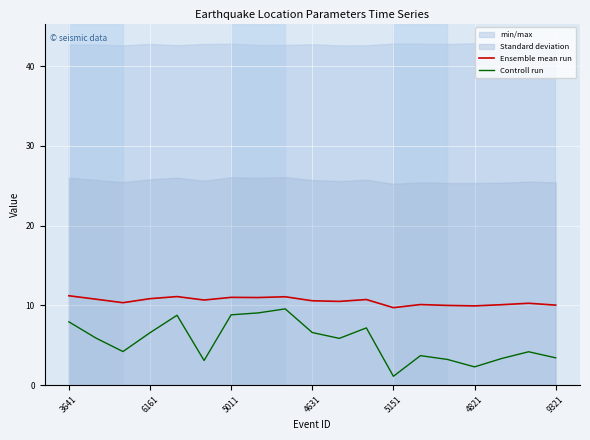

True or false: Controll run and Ensemble mean run intersect in this chart.

False